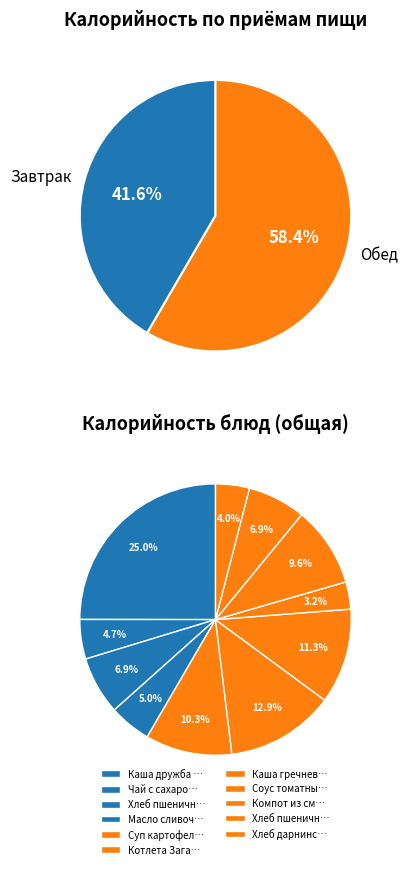

To the nearest percent, what portion does Котлета Загадка represent?

13%